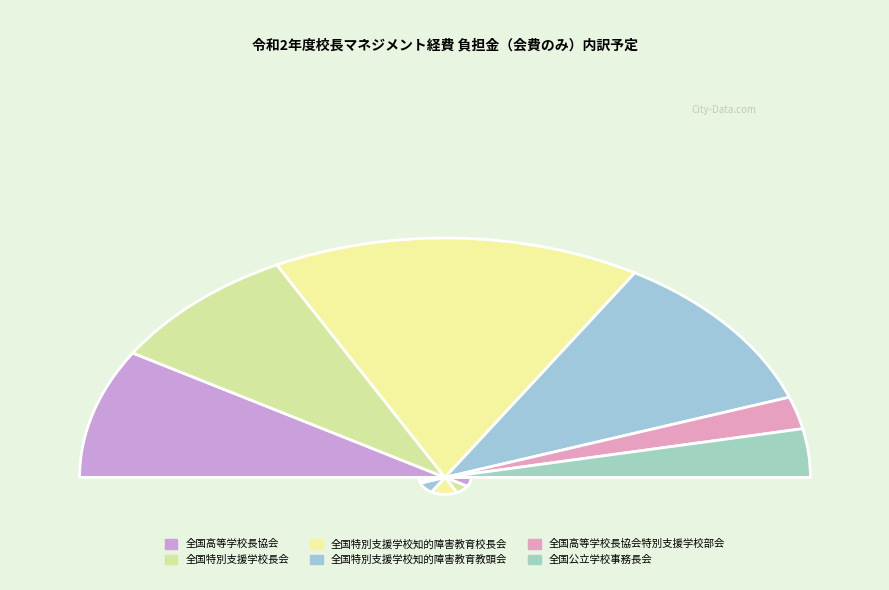

What is the change in value from 全国特別支援学校長会 to 全国高等学校長協会特別支援学校部会?

-6000